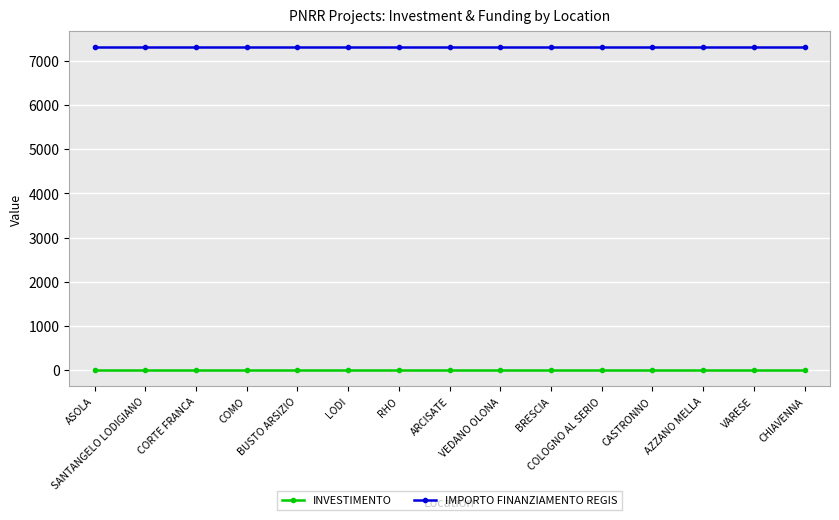

The INVESTIMENTO series shows 1.4 at ASOLA. True or false?

True